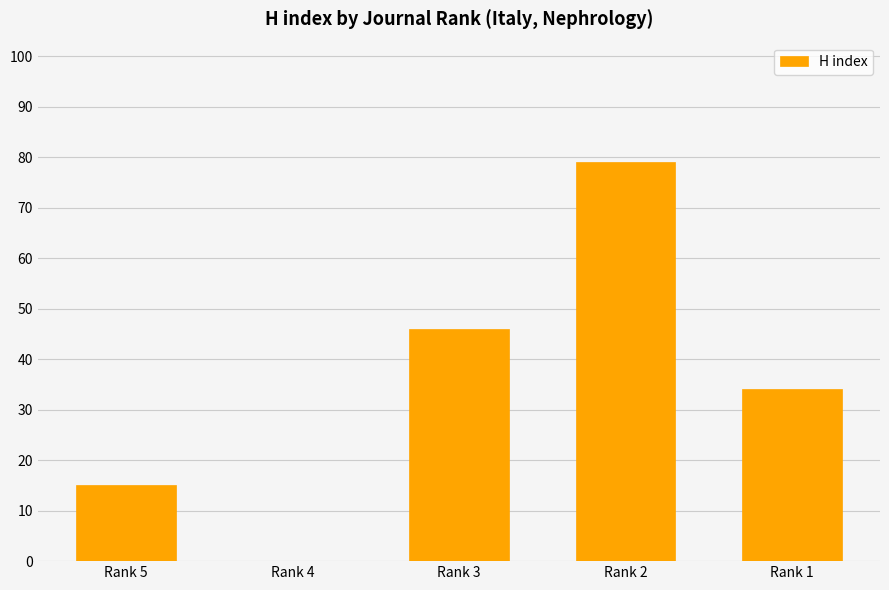

What is the maximum value shown in the chart?

79